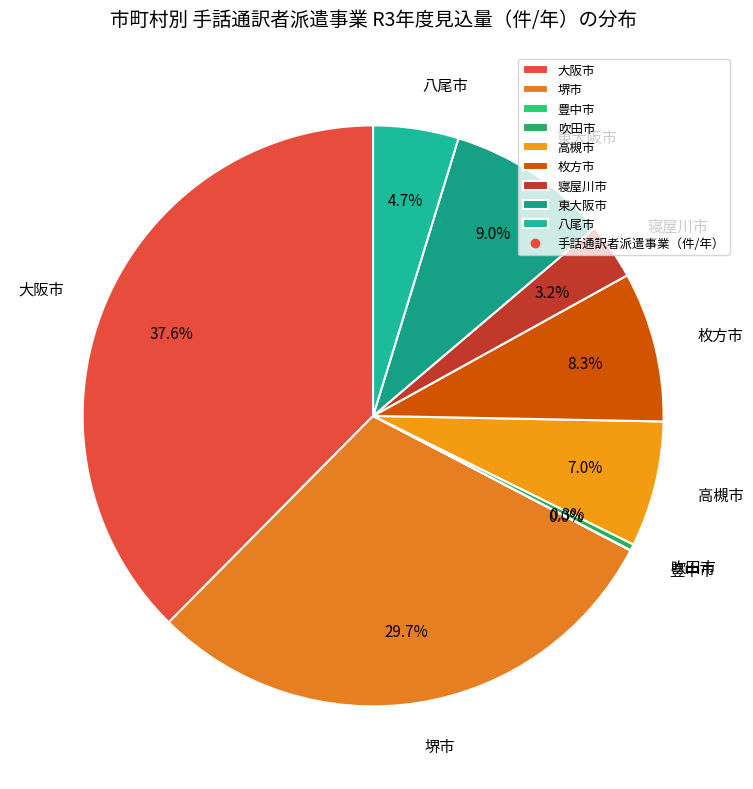

The 吹田市 slice represents 12% of the pie. True or false?

False